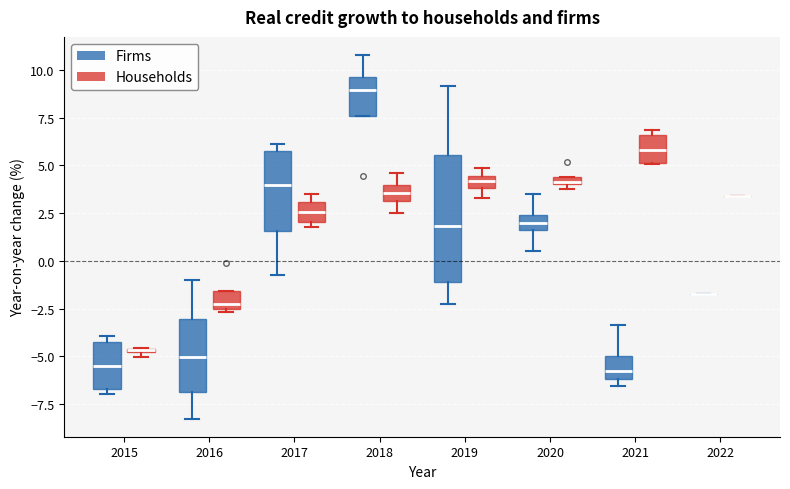

Comparing the boxes themselves (not the whiskers), which one is the tallest?

2019 (Firms)